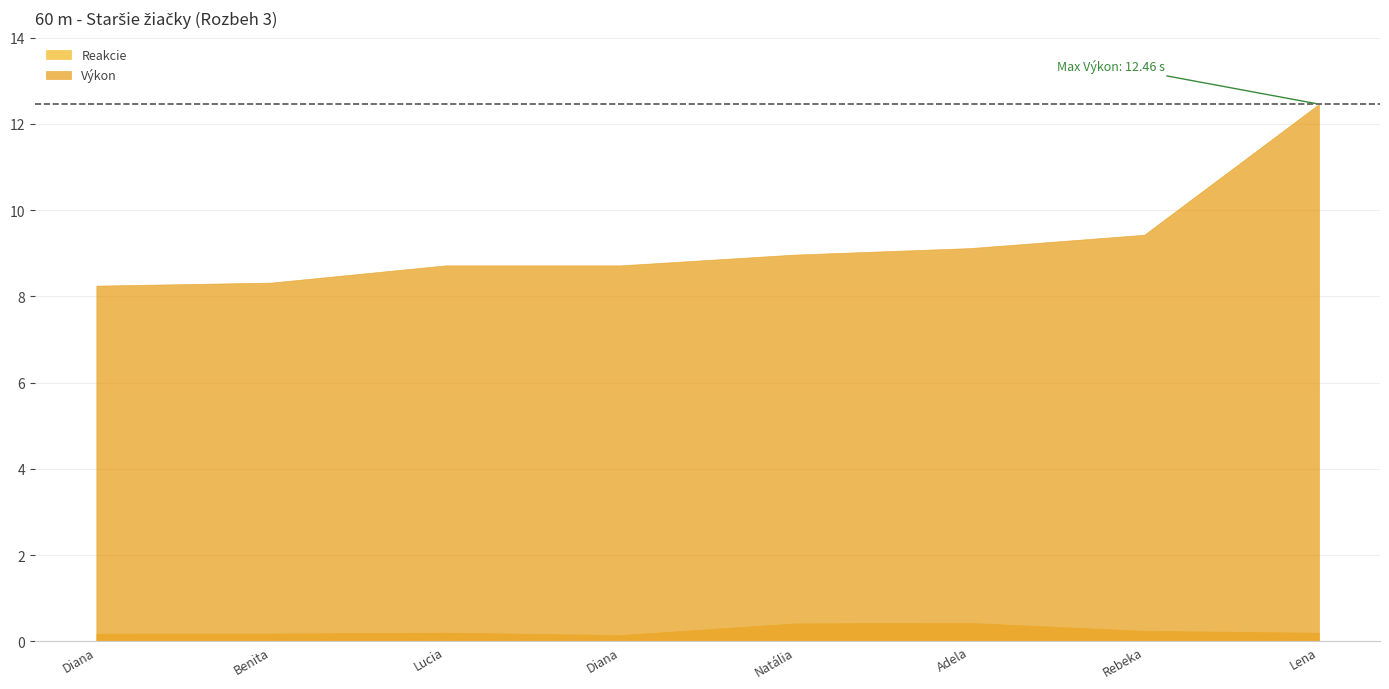

What are all the series names shown in the legend?

Reakcie, Výkon